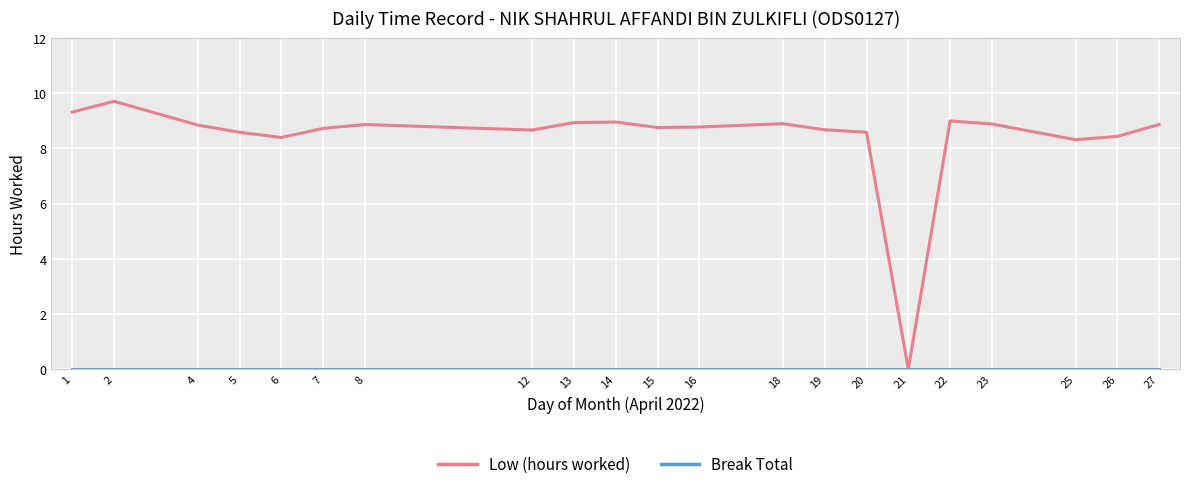

Which series has the widest spread of values?

Low (hours worked)